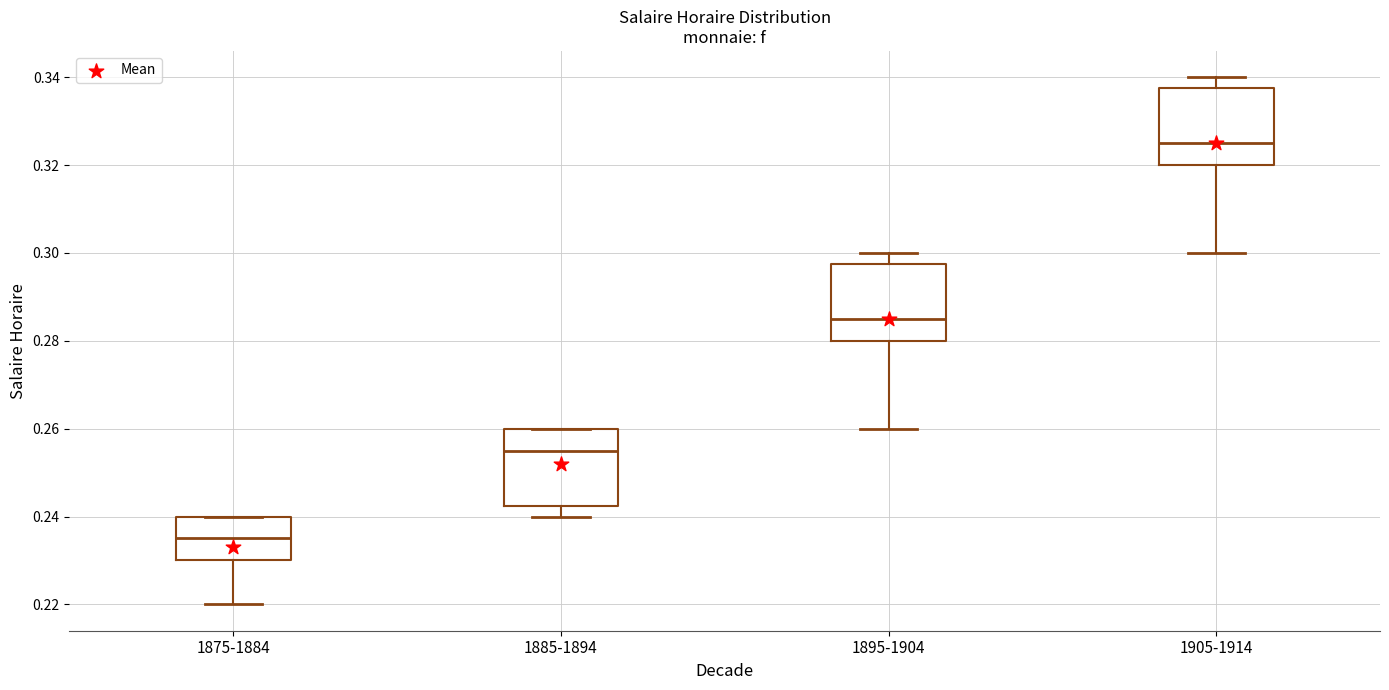

Reading left to right, transcribe this box plot: for each box, give where its median line is, the range the box spans, and where its two whiskers end, as read against the y-axis. The values are not printed on the chart, so give them approximately, as read against the axis.

1875-1884: median 0.236, box 0.230 to 0.240, whiskers 0.220 to 0.240
1885-1894: median 0.256, box 0.242 to 0.260, whiskers 0.240 to 0.260
1895-1904: median 0.286, box 0.280 to 0.298, whiskers 0.260 to 0.300
1905-1914: median 0.326, box 0.320 to 0.338, whiskers 0.300 to 0.340